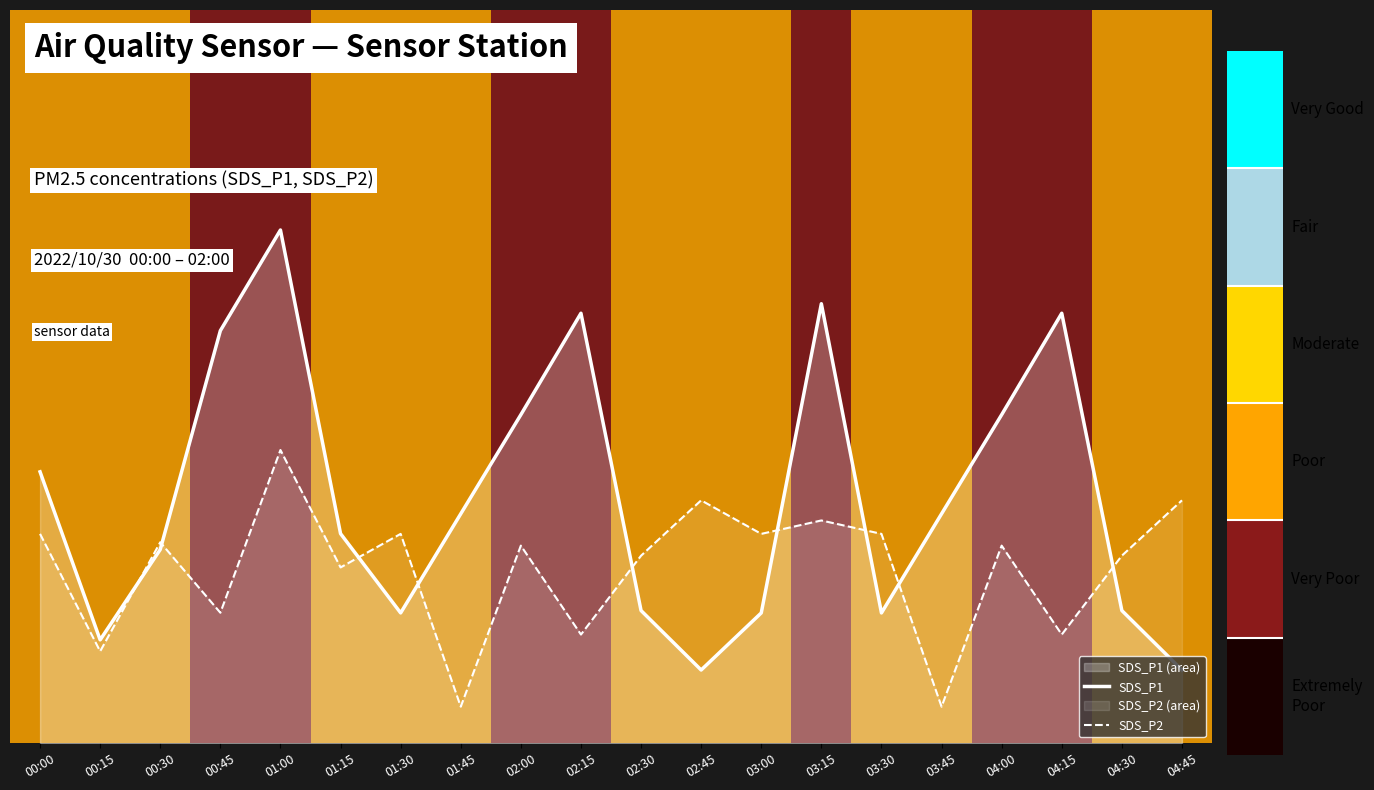

What is the maximum value shown in the chart?

0.7